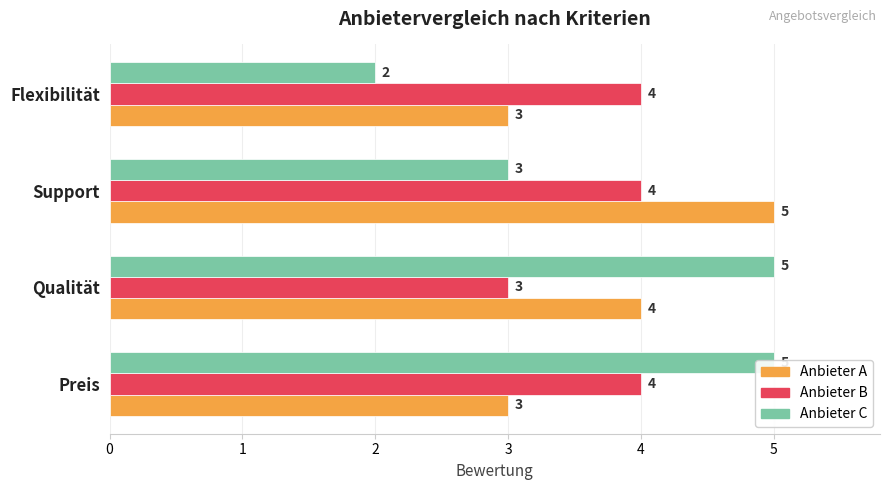

At how many categories does at least one series exceed 2?

4